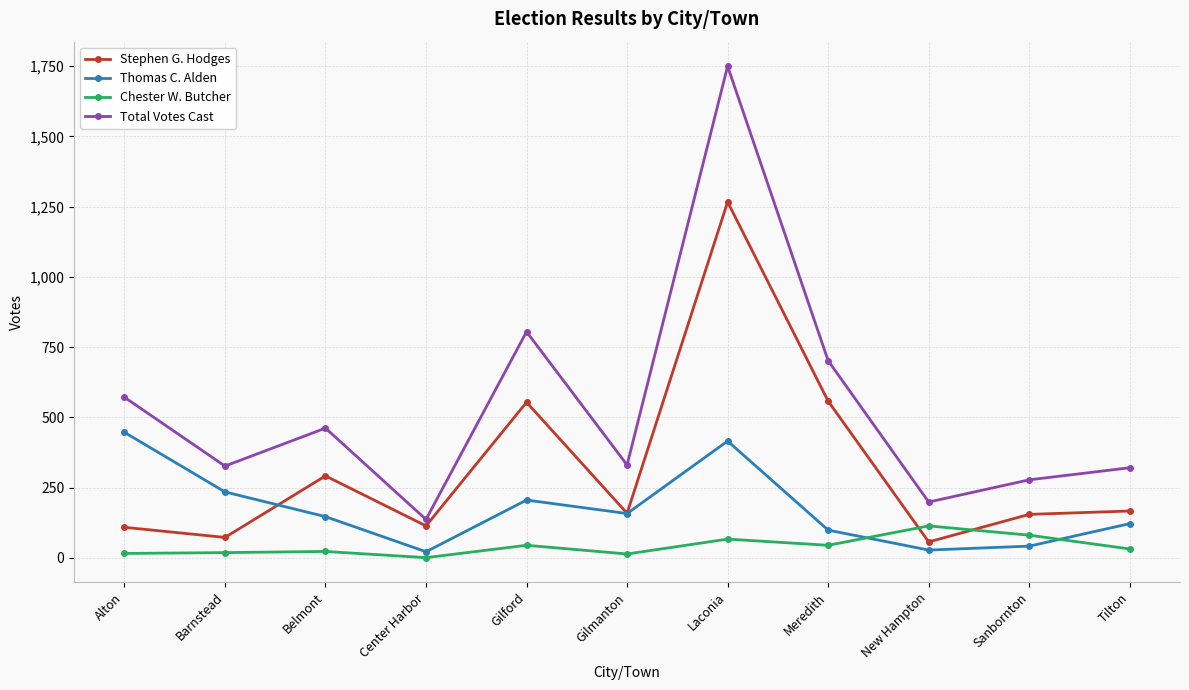

The value of Stephen G. Hodges at Sanbornton is 97. True or false?

False